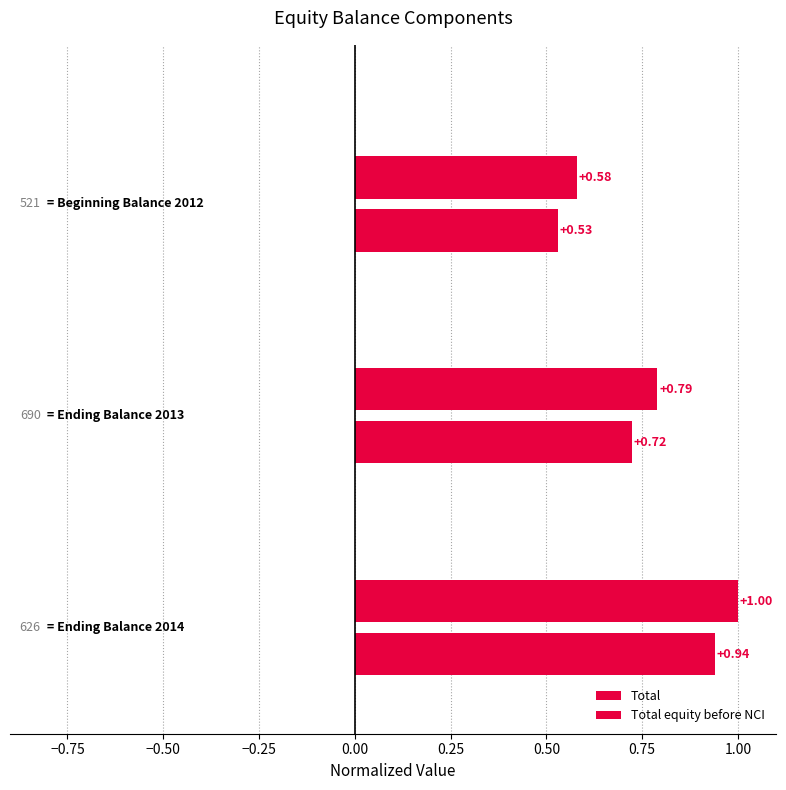

What is the average value of the Total series?

0.8